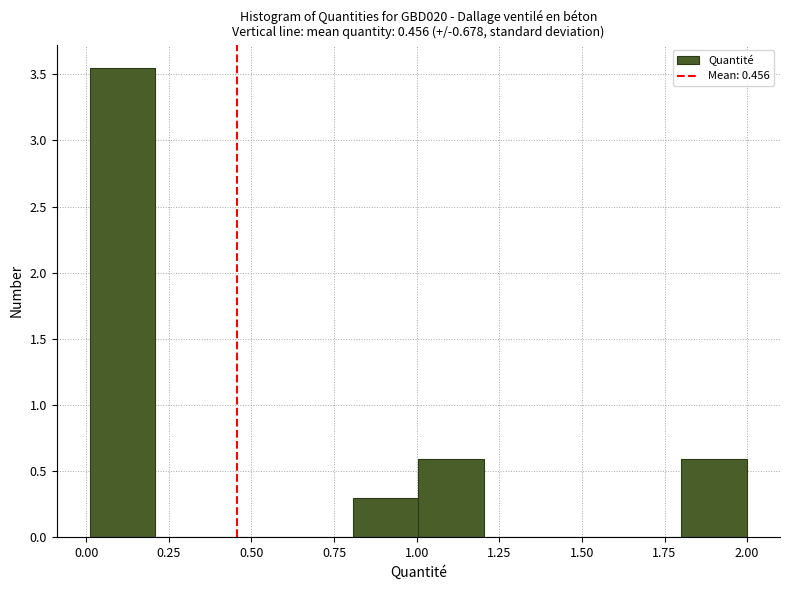

Around what value on the x-axis is the tallest bar? Give the approximate position of its centre, as read against the axis.

0.10